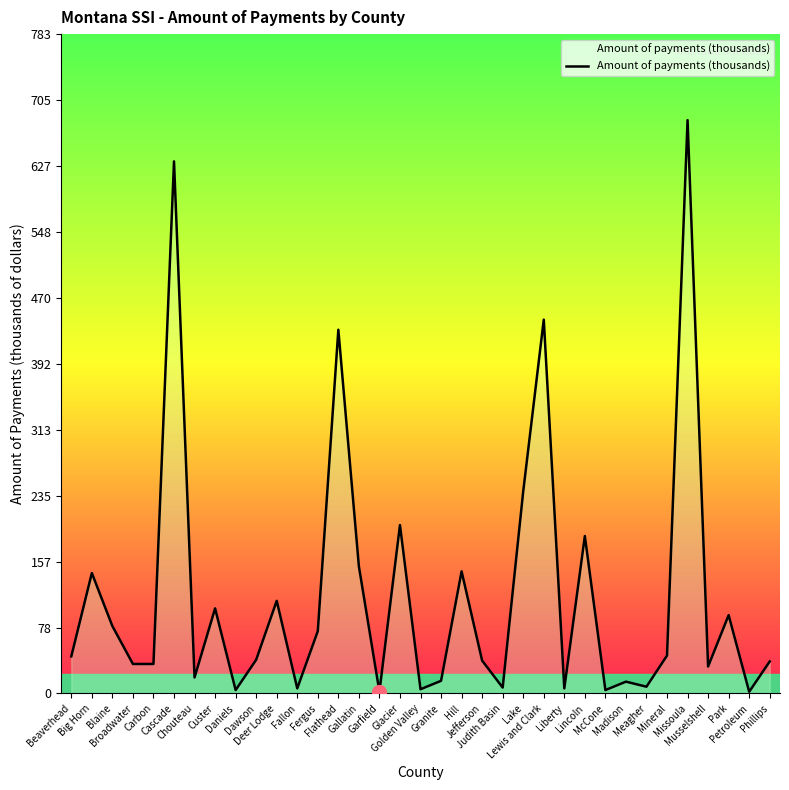

What is the minimum value shown in the chart?

2